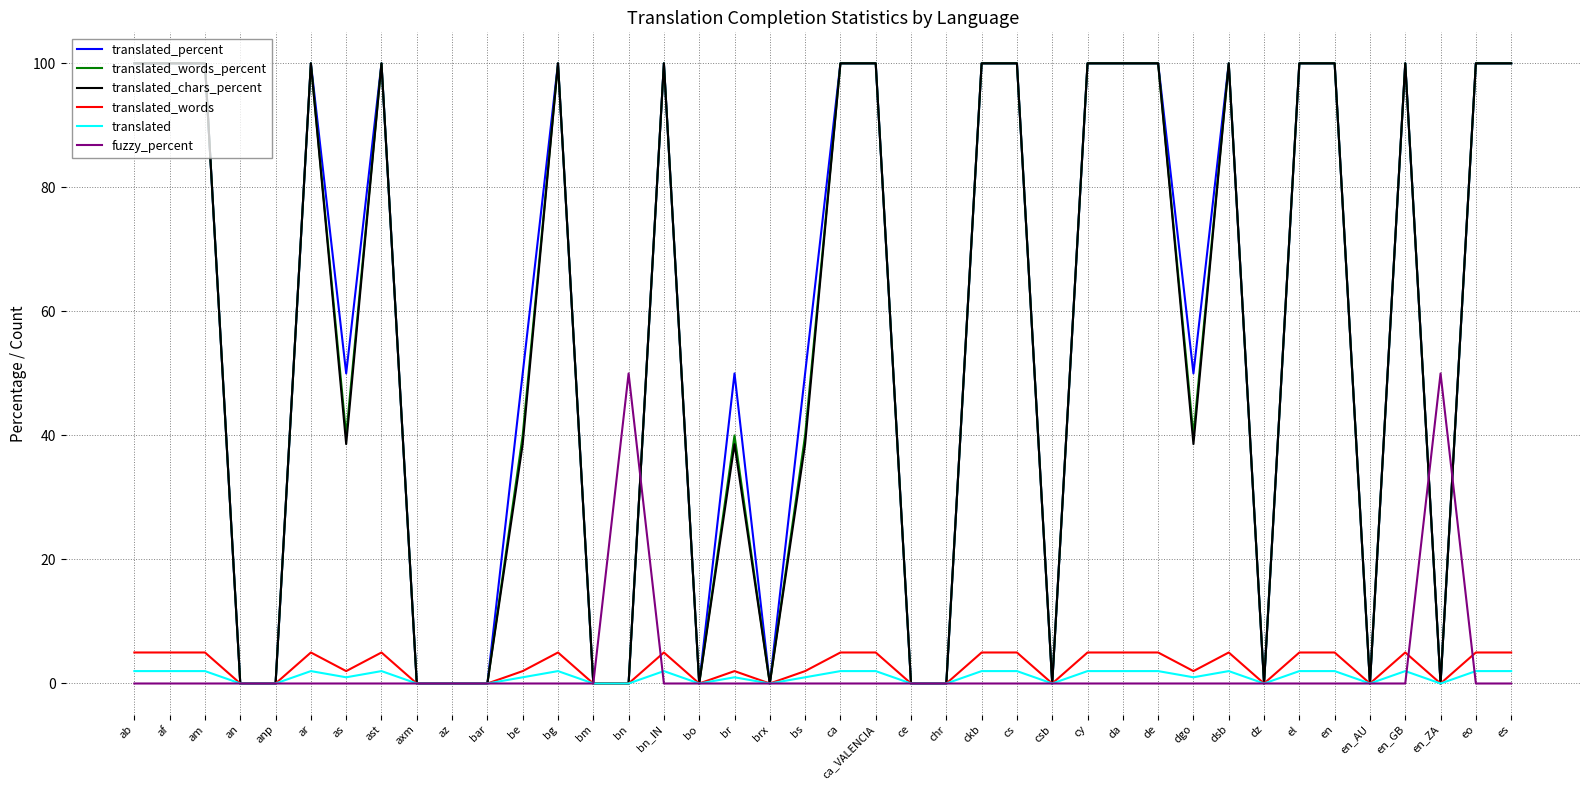

At how many categories does at least one series exceed 70?

20